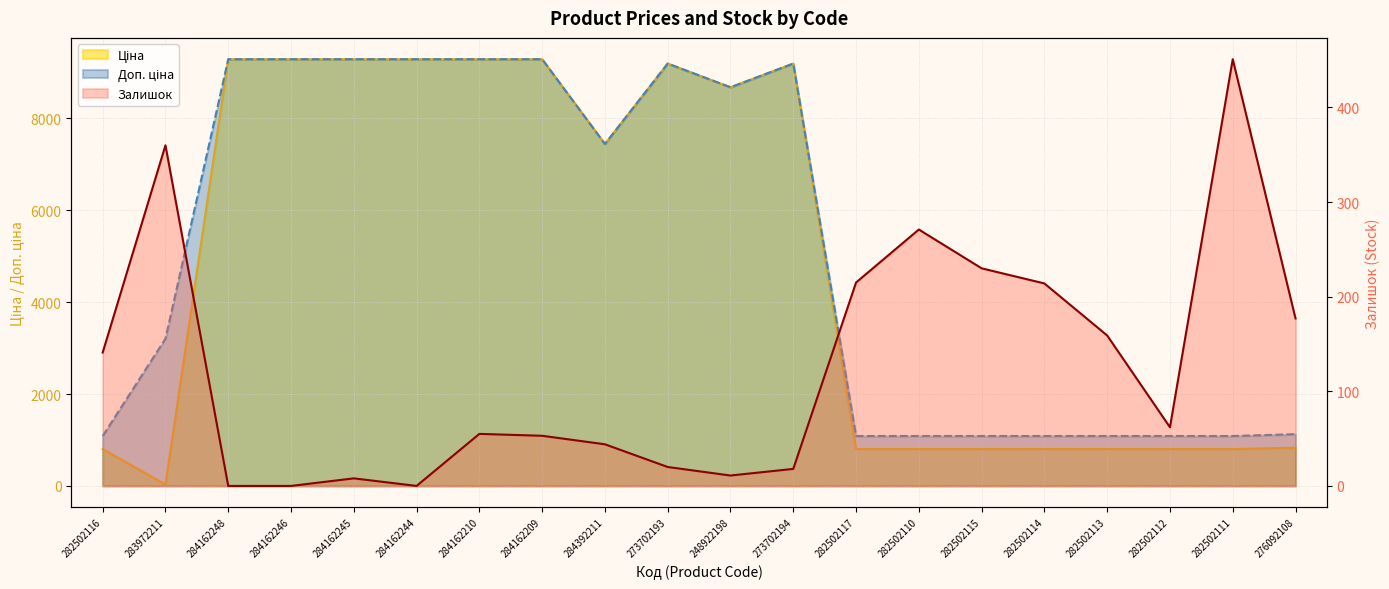

How many values in the Доп. ціна series exceed 7444?

10